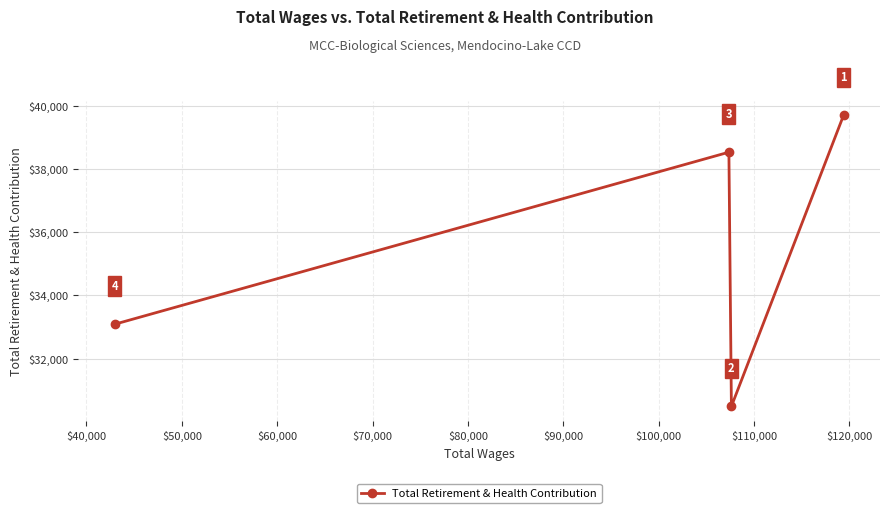

What is the value of the 4th point from the left?

39704